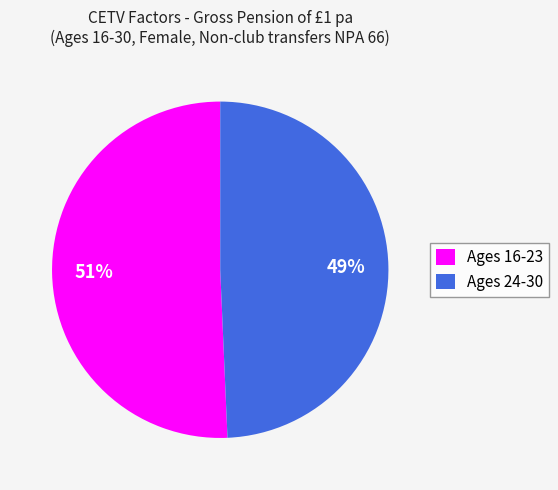

Count the number of slices in the pie.

2